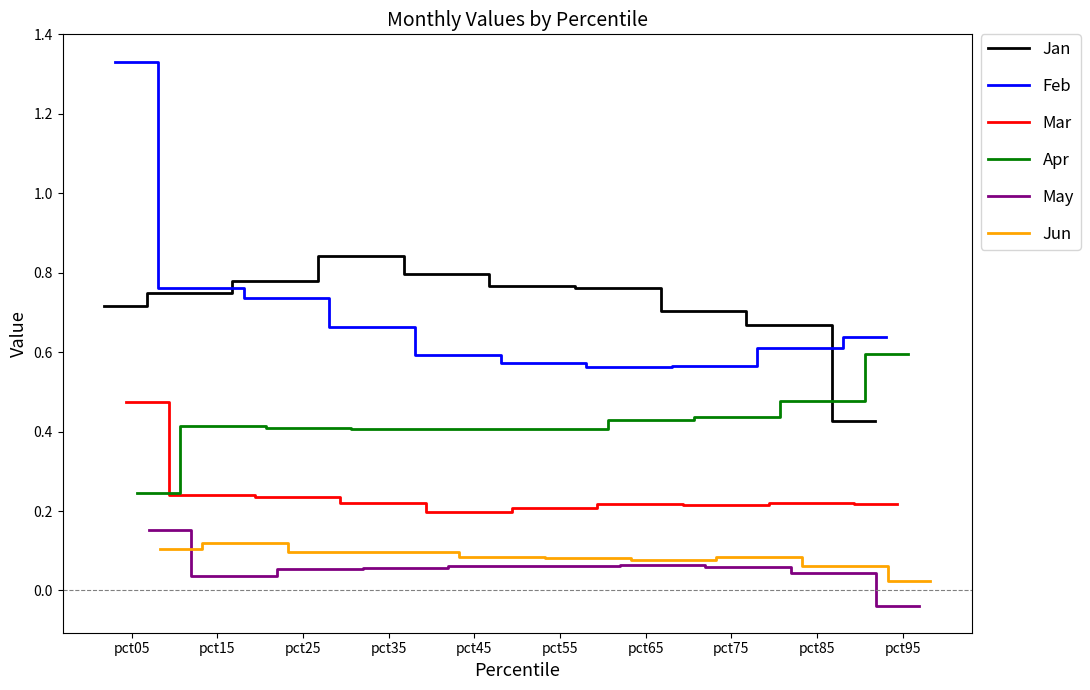

How many data points does each series have?

10